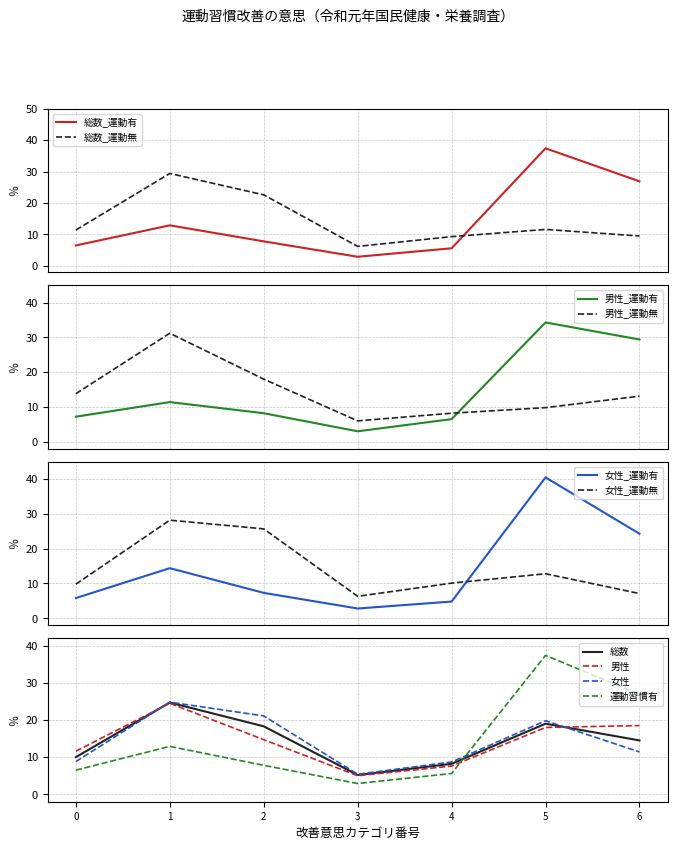

Between which two adjacent categories do 総数 and 運動習慣有 first intersect?

4 and 5